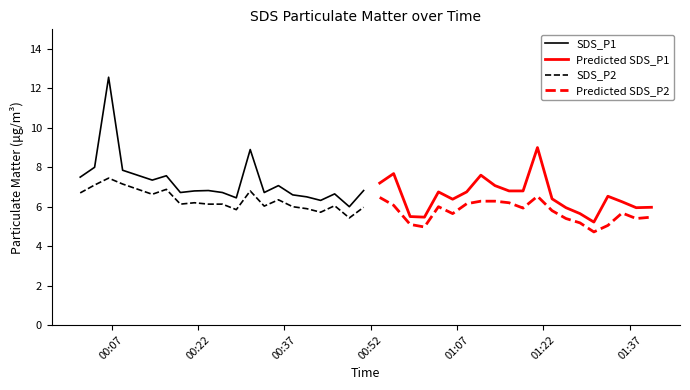

What is the value of the Predicted SDS_P2 point at the 3rd from the left?

5.1